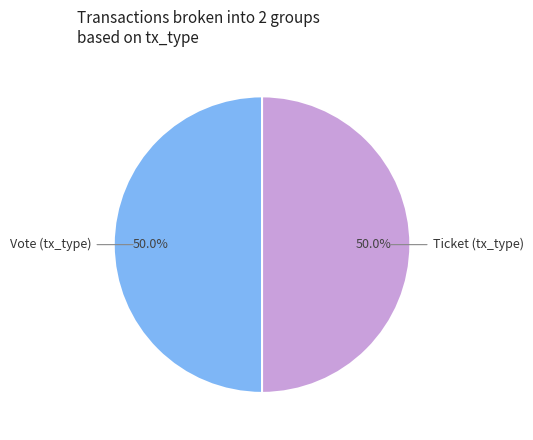

How many slices are in this pie chart?

2